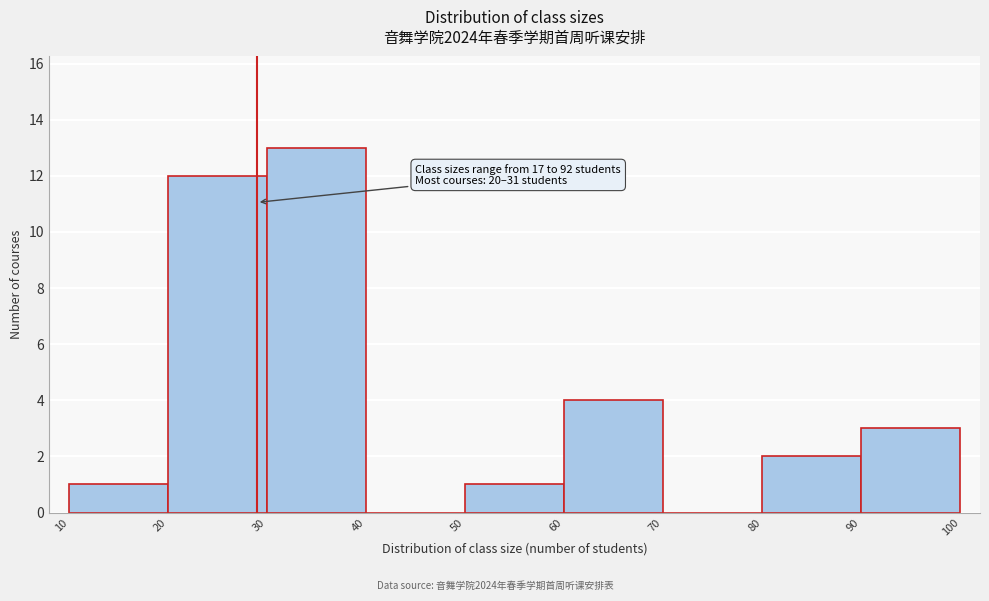

Over which range of the x-axis is the bar tallest?

30 to 40